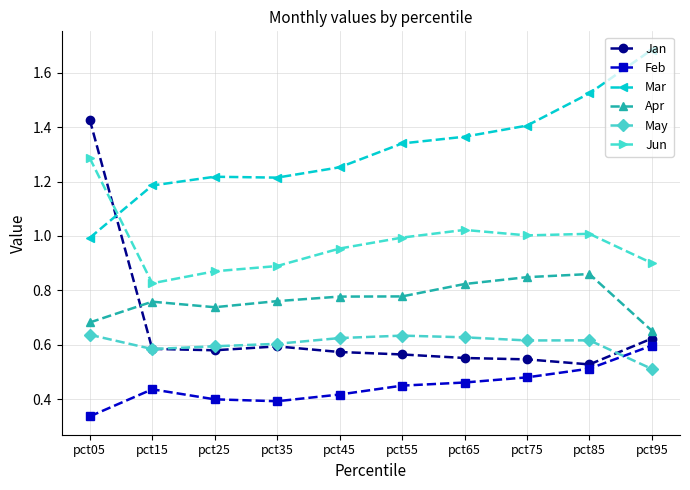

Which label corresponds to the smallest value in the chart?

pct05